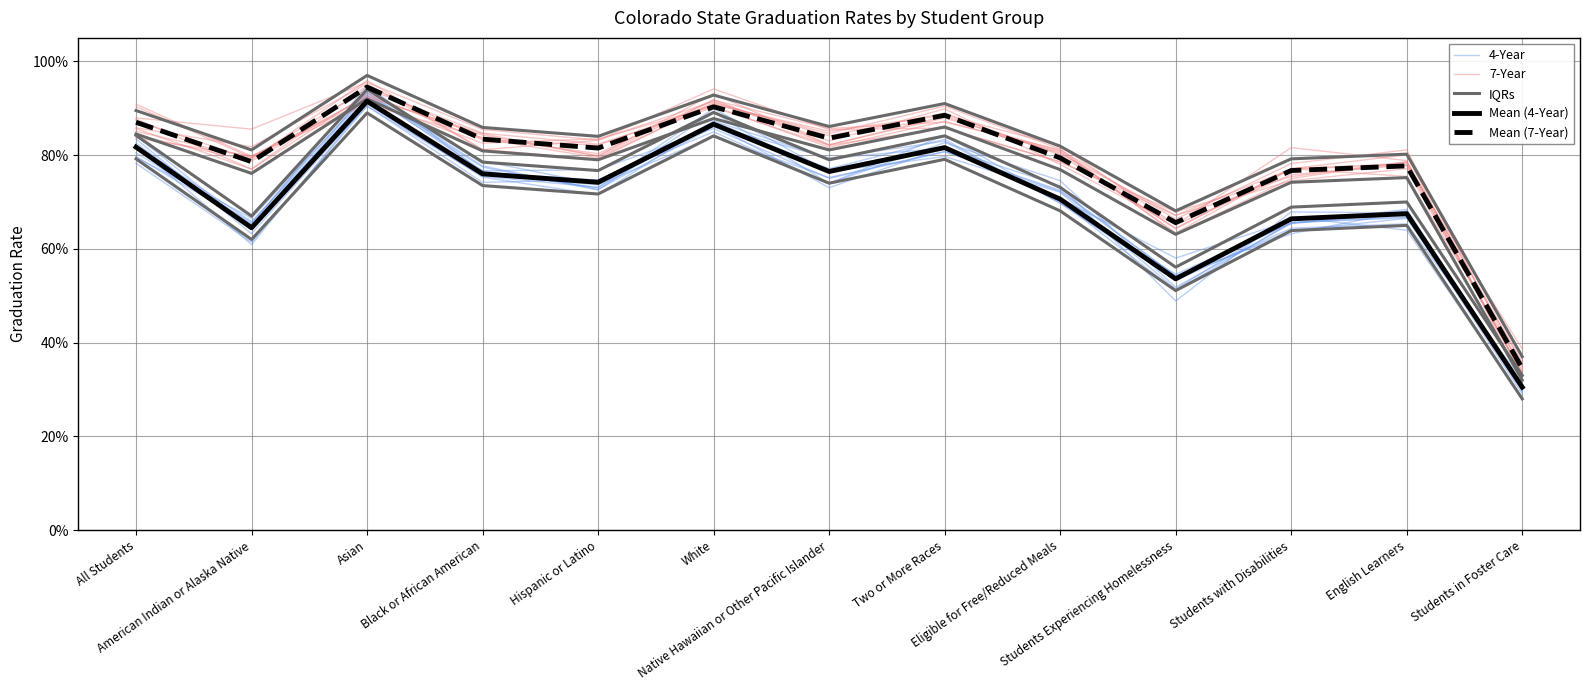

Which category has the highest value in the 7-Year series?

White